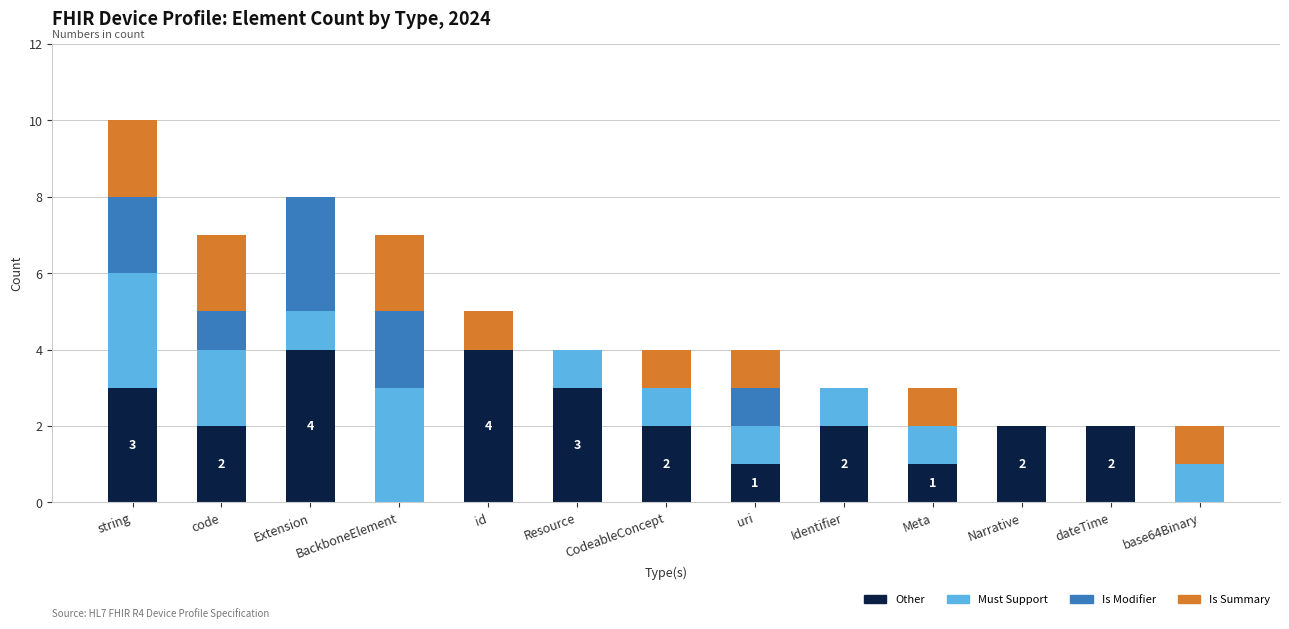

What is the maximum value for Other?

4